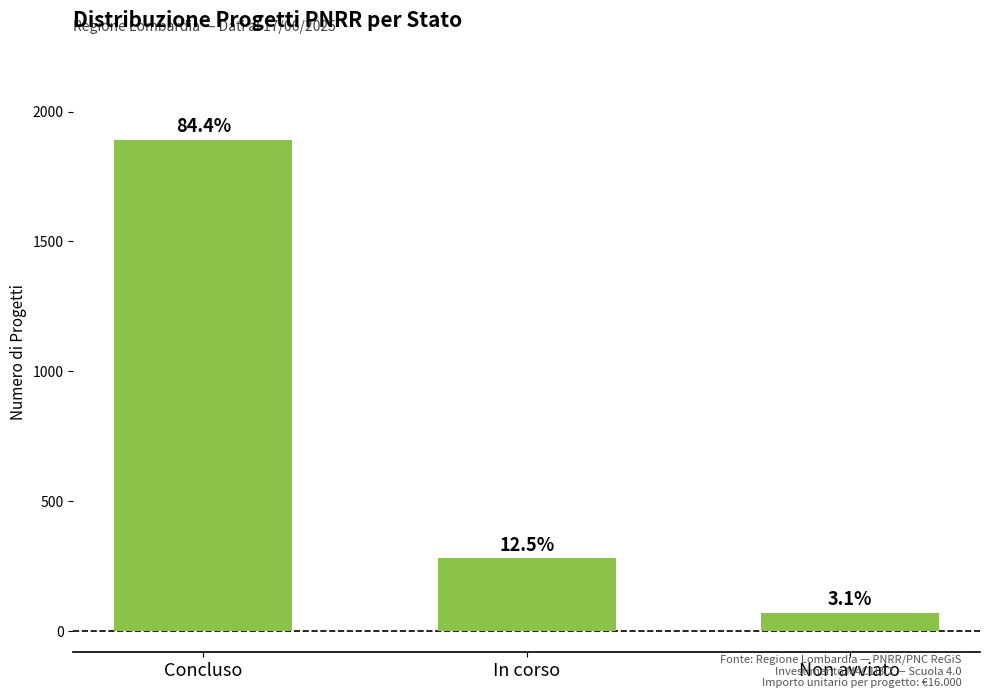

What is the maximum value shown in the chart?

1890